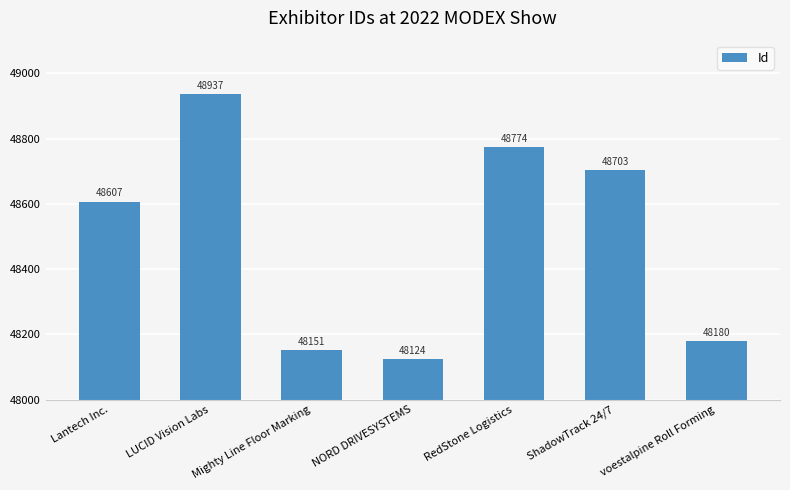

What is the change in value from Mighty Line Floor Marking to NORD DRIVESYSTEMS?

-27